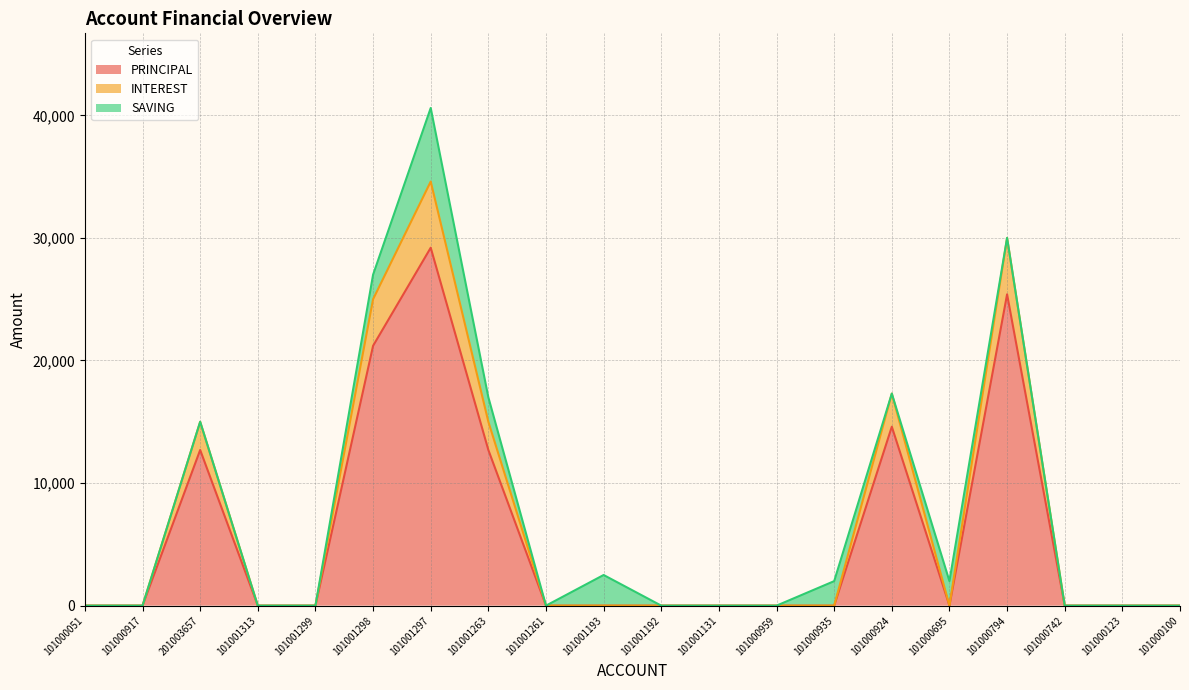

How many interior local valleys does the PRINCIPAL series have?

1